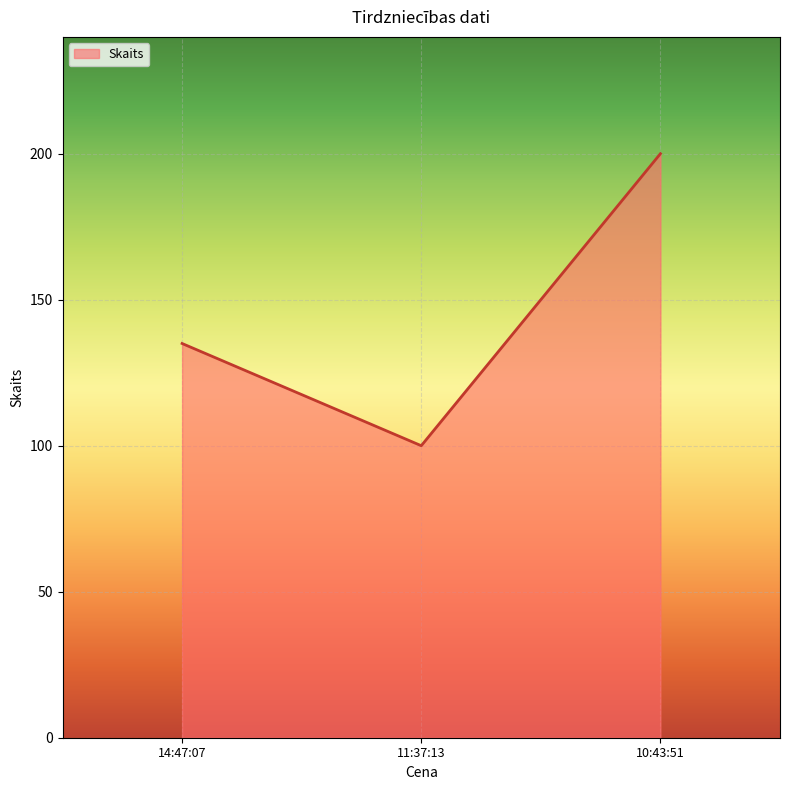

The value at 14:47:07 is 93. True or false?

False